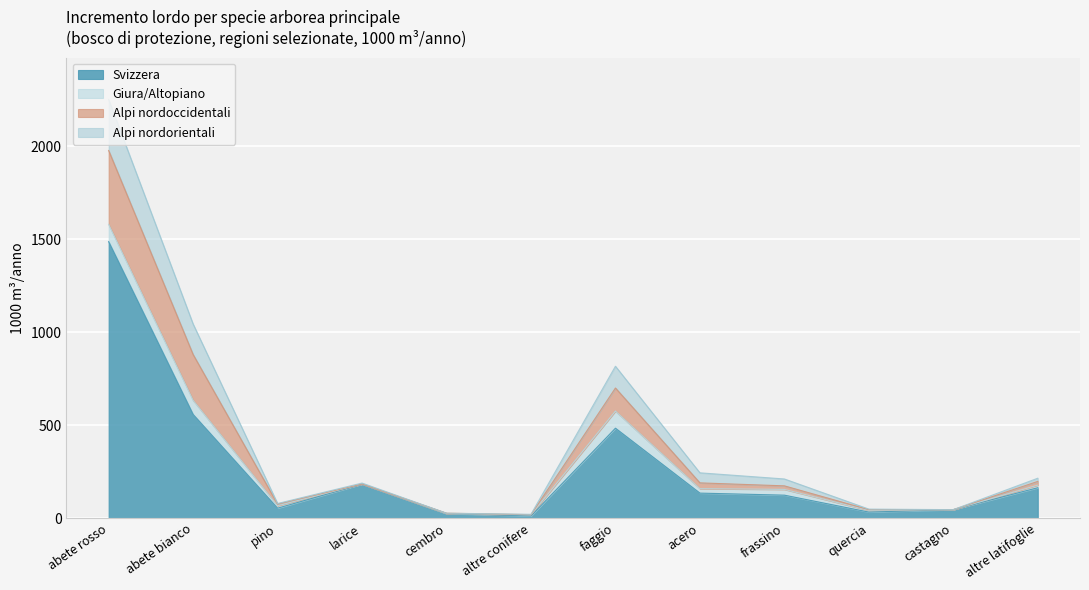

What are all the series names shown in the legend?

Svizzera, Giura/Altopiano, Alpi nordoccidentali, Alpi nordorientali